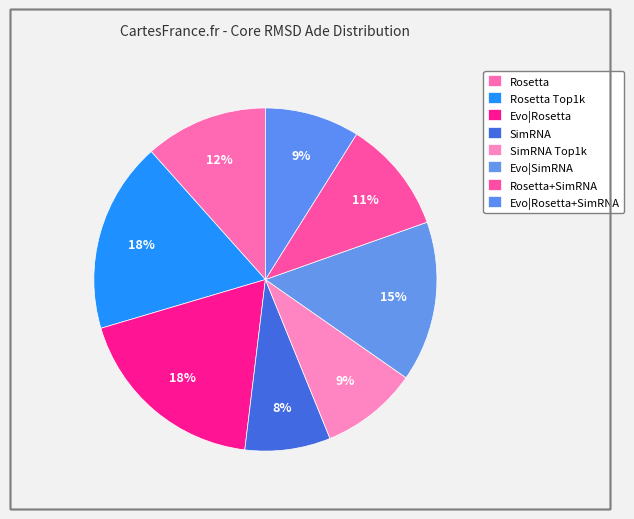

How many slices are in this pie chart?

8